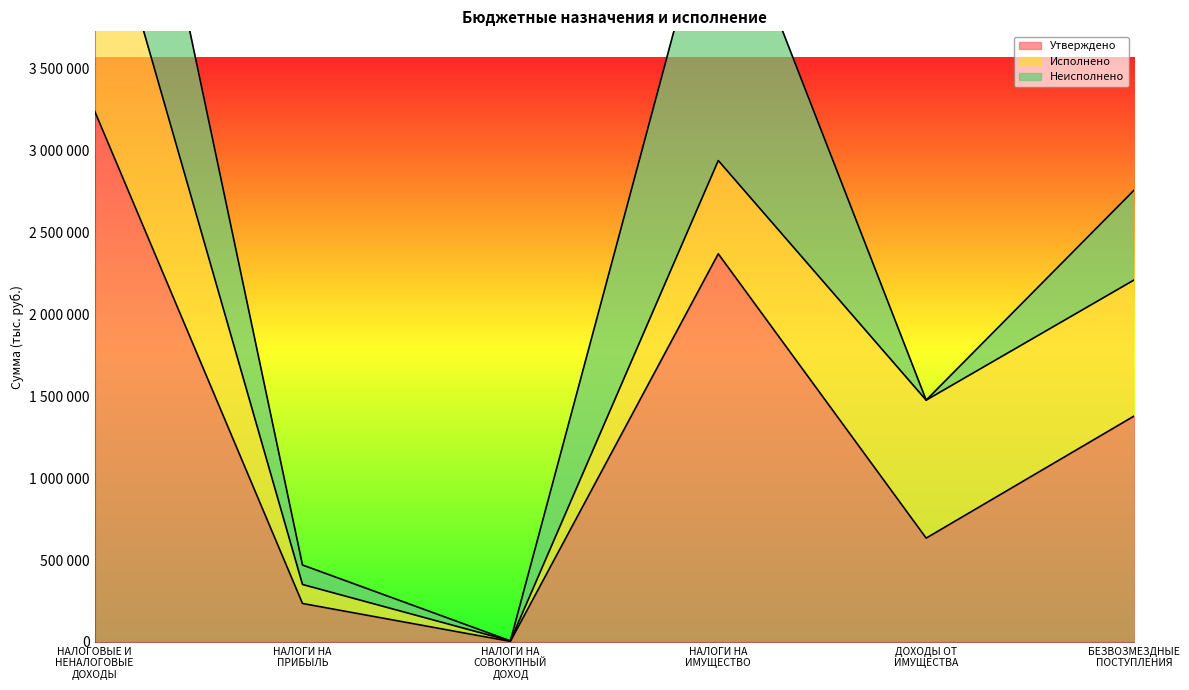

The value of Исполнено at ДОХОДЫ ОТ
ИМУЩЕСТВА is 1369841.7. True or false?

False